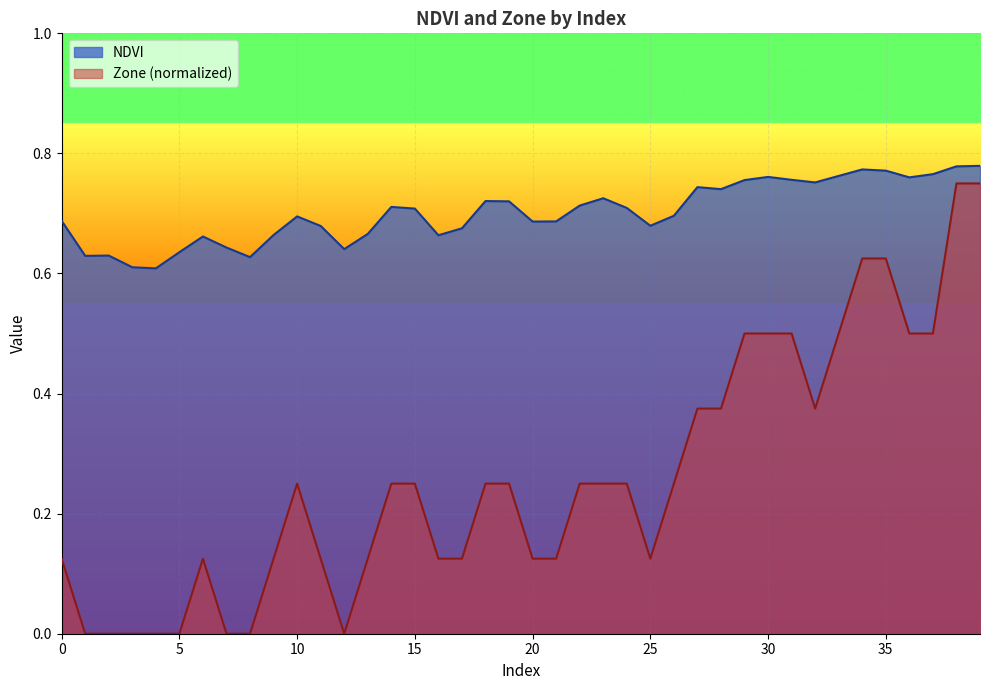

How many series are shown in this chart?

2